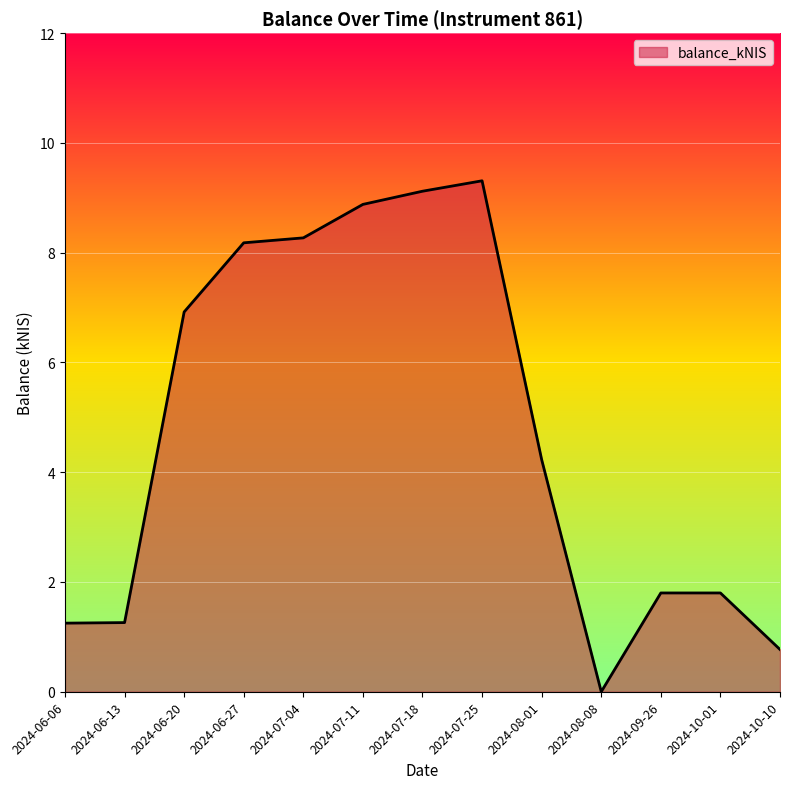

Where is the data nearest to the value 4?

2024-08-01